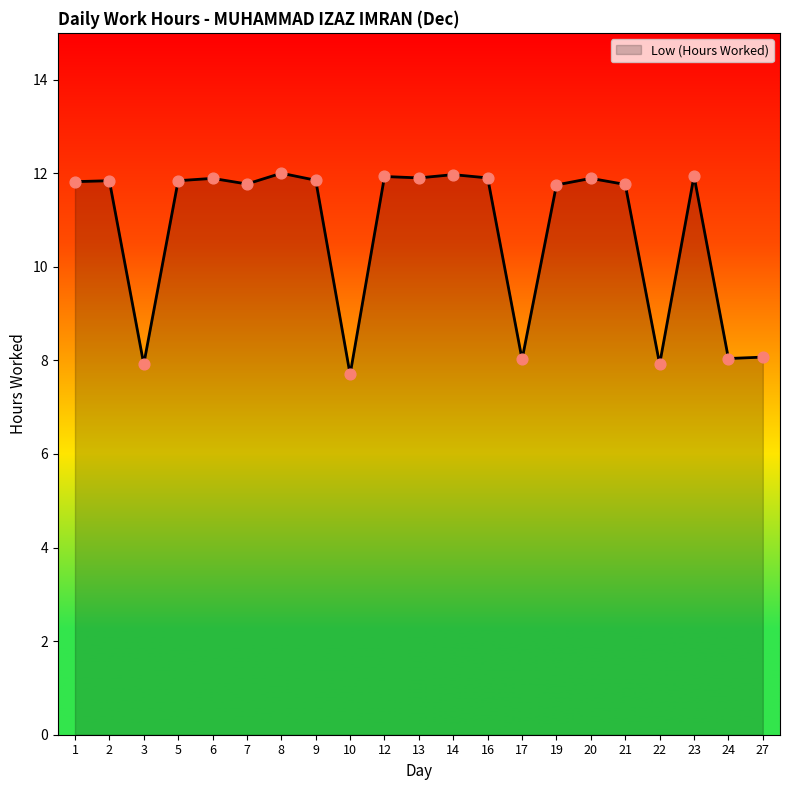

Approximately how many times larger is the value at 8 compared to 22?

1.5